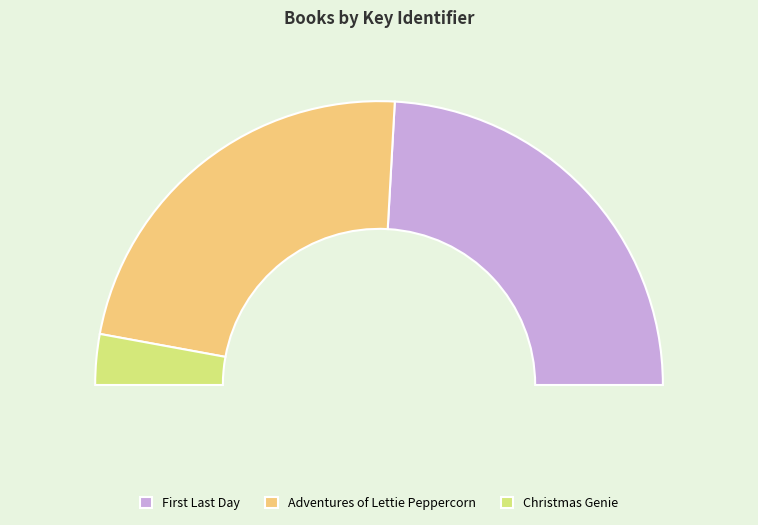

How many slices are in this pie chart?

3